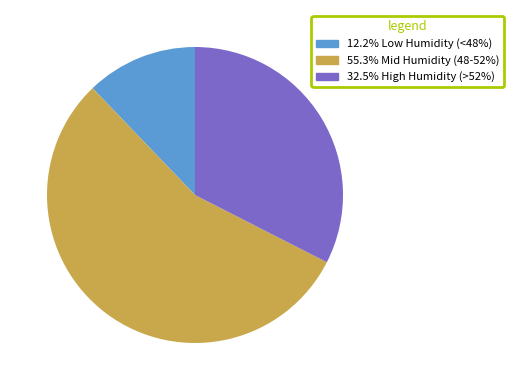

Count the number of slices in the pie.

3